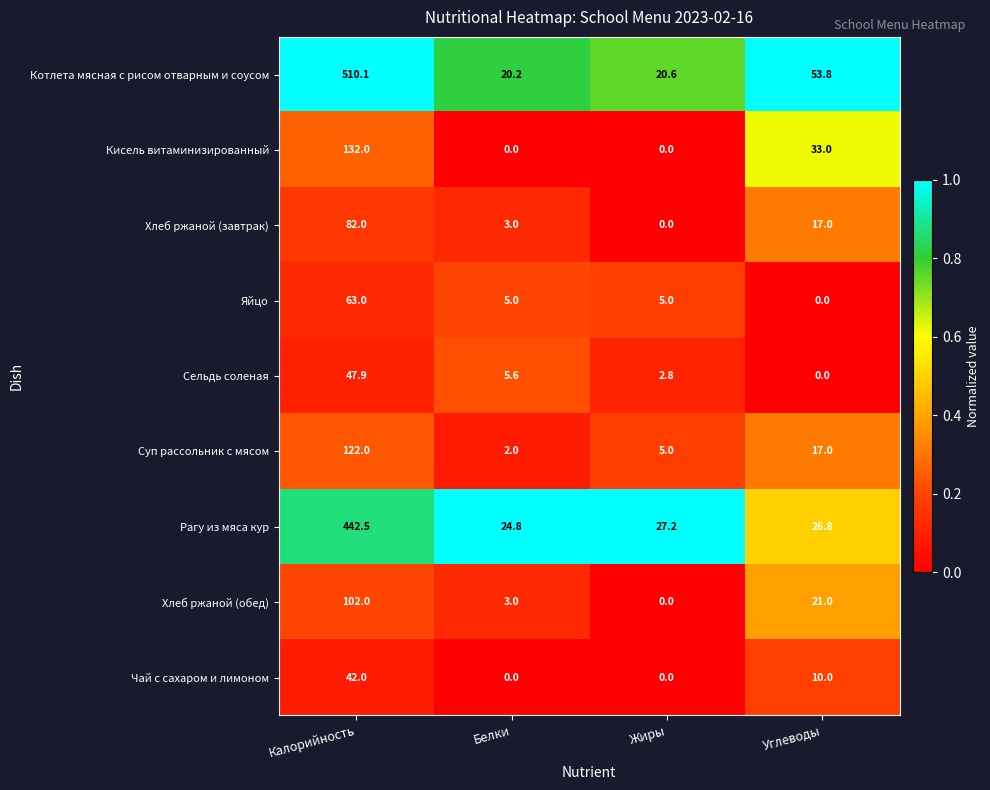

Which category has the highest value in the Сельдь соленая series?

Калорийность